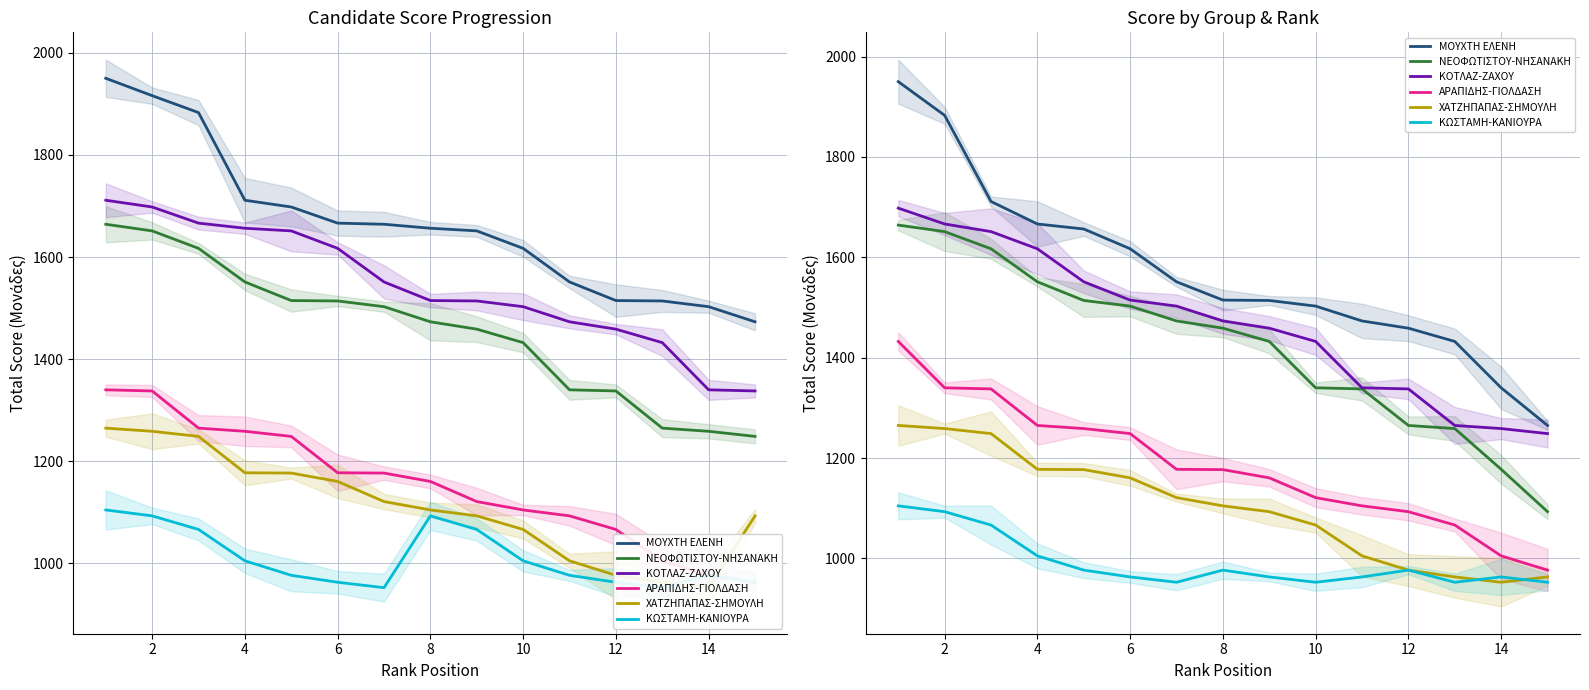

Is this an area chart (filled region under the line)?

No